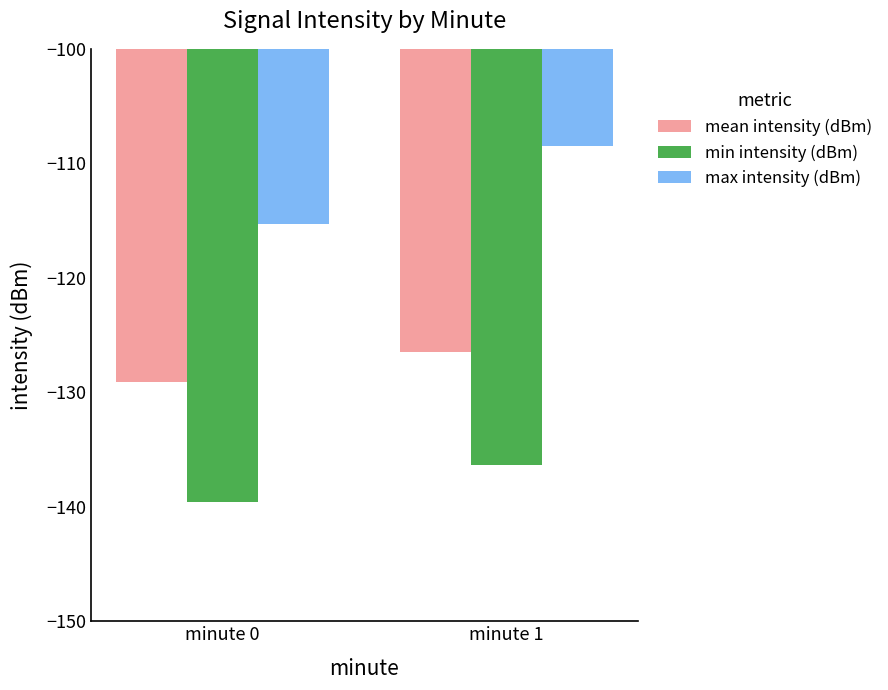

At which category is the sum across all series the highest?

minute 1